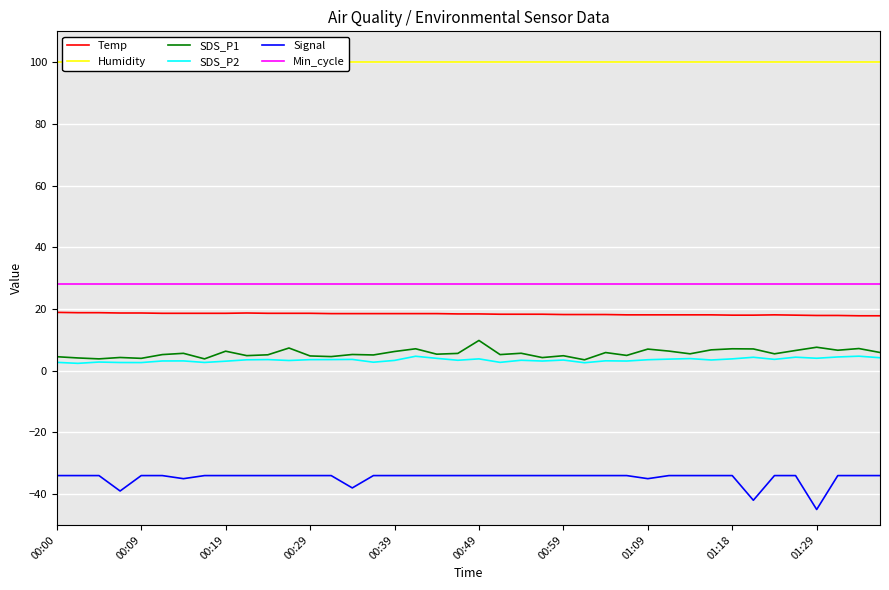

What is the difference between the maximum and minimum values in the SDS_P2 series?

2.3